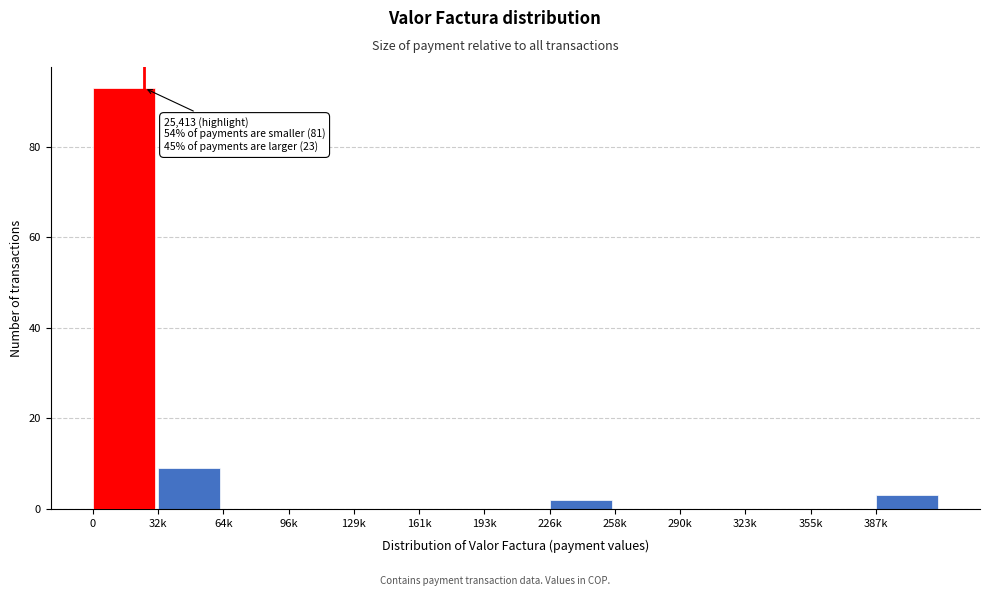

Reading left to right, list all the values displayed in this chart.

0=93	32k=9	64k=0	96k=0	129k=0	161k=0	193k=0	226k=2	258k=0	290k=0	323k=0	355k=0	387k=3